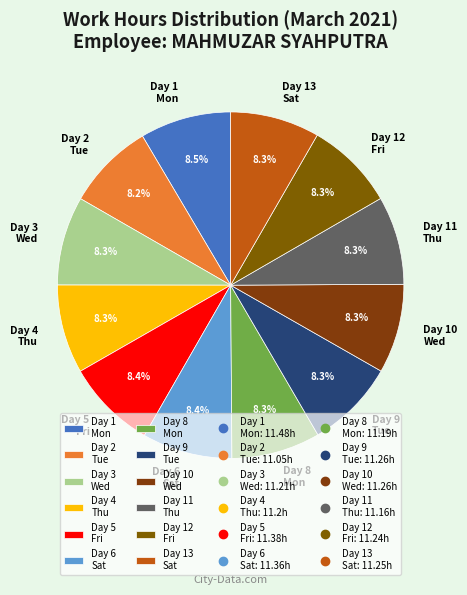

To the nearest percent, what is the average slice percentage?

8%